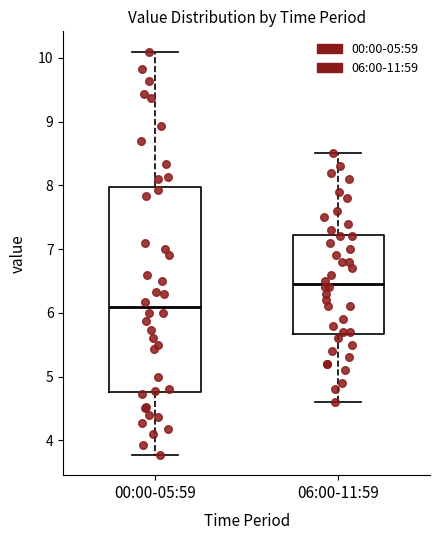

Reading left to right, transcribe this box plot: for each box, give where its median line is, the range the box spans, and where its two whiskers end, as read against the y-axis. The values are not printed on the chart, so give them approximately, as read against the axis.

00:00-05:59: median 6.1, box 4.8 to 8.0, whiskers 3.8 to 10.1
06:00-11:59: median 6.5, box 5.7 to 7.2, whiskers 4.6 to 8.5